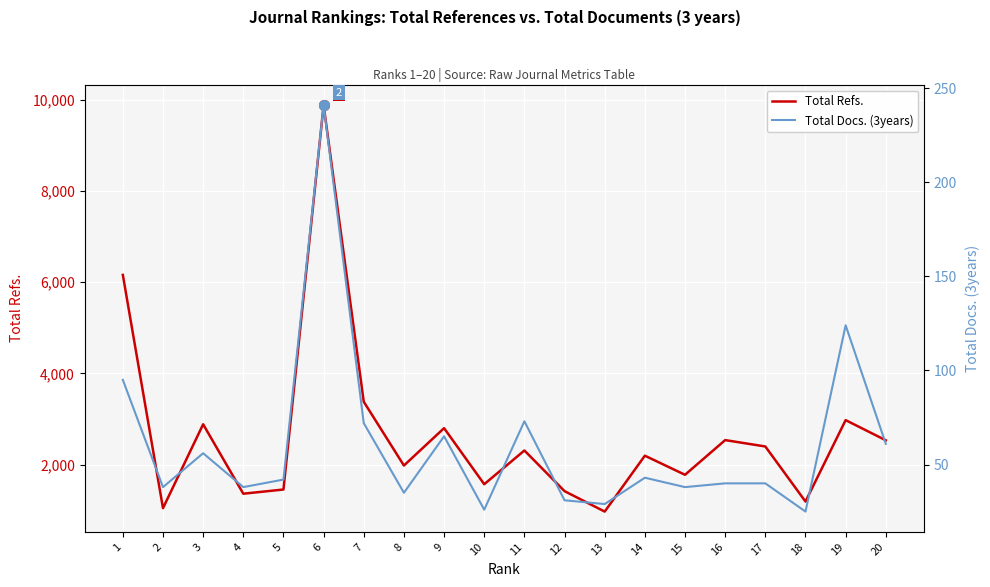

At how many categories does at least one series exceed 4569?

2